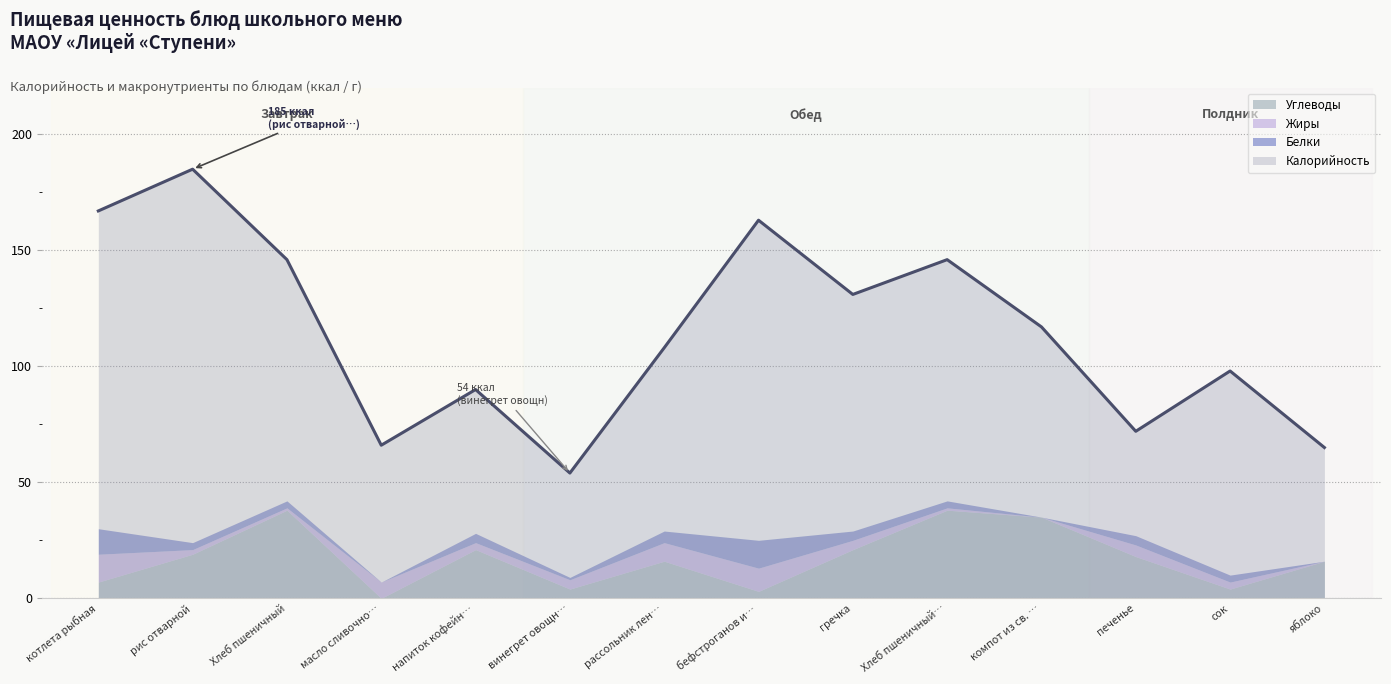

What is the lowest value of the Калорийность series?

54